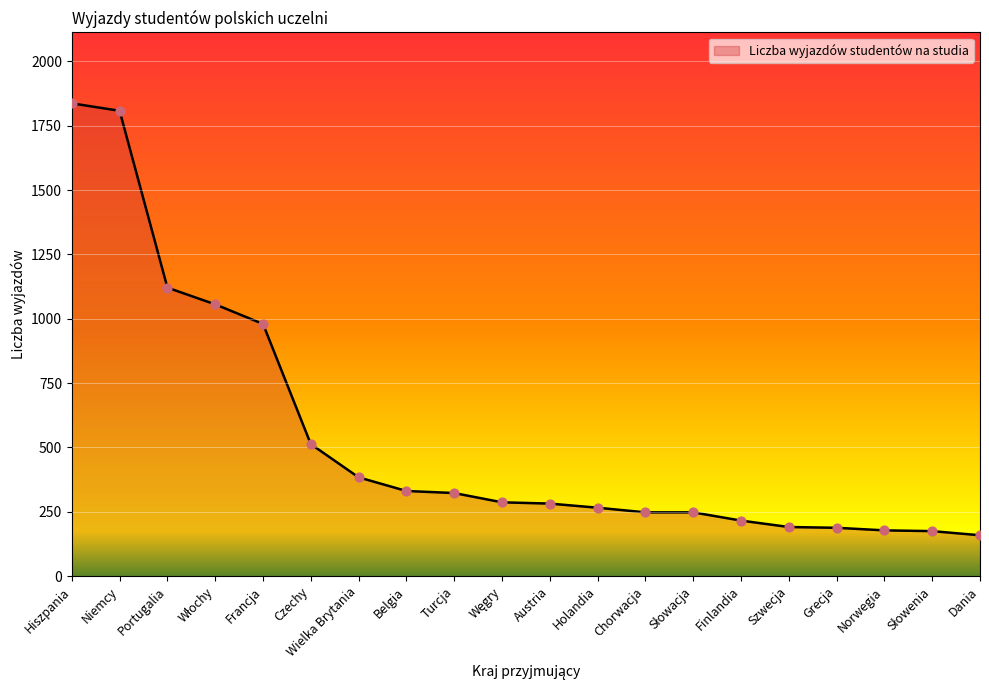

Between Niemcy and Dania, which is larger?

Niemcy